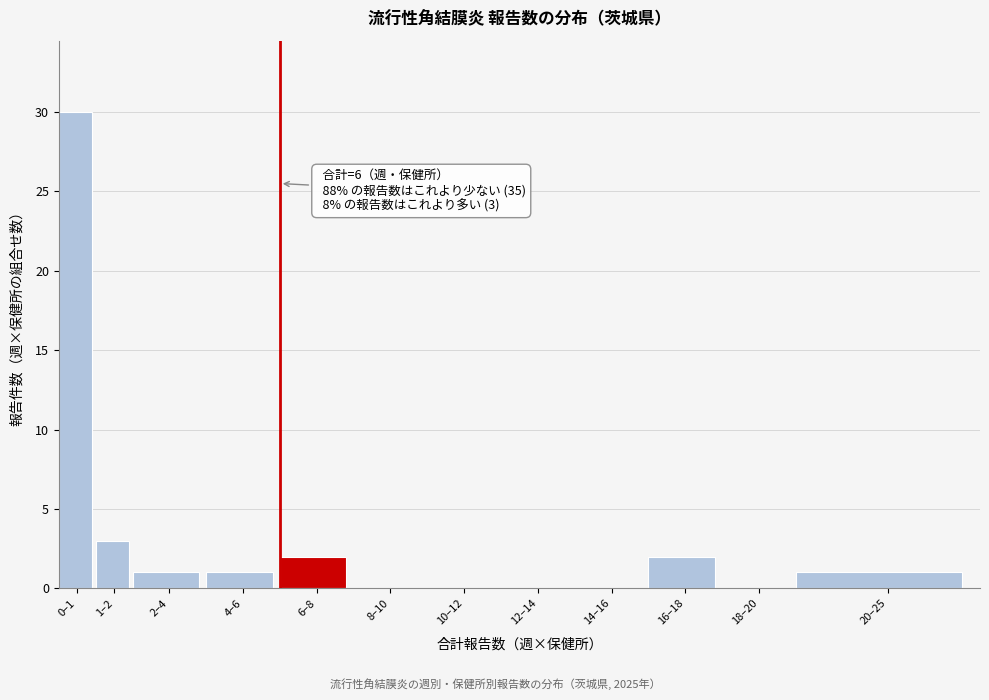

Reading left to right, list all the values displayed in this chart.

0–1=30	1–2=3	2–4=1	4–6=1	6–8=2	8–10=0	10–12=0	12–14=0	14–16=0	16–18=2	18–20=0	20–25=1